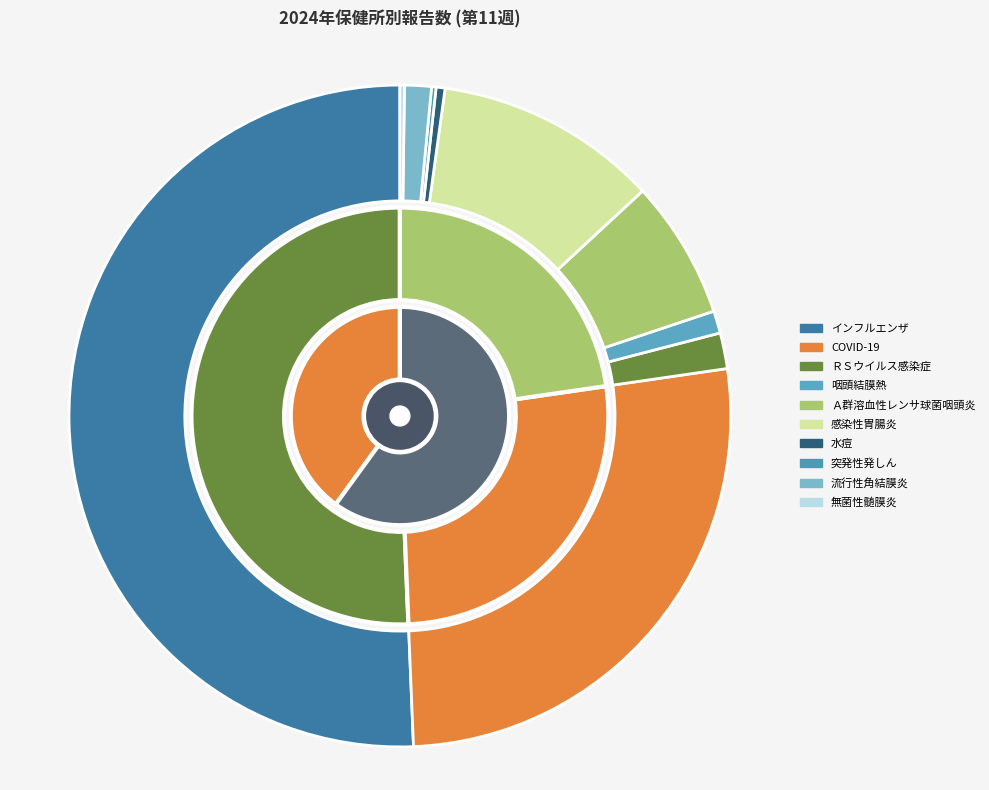

Is it true that COVID-19 is 33% of the pie?

False